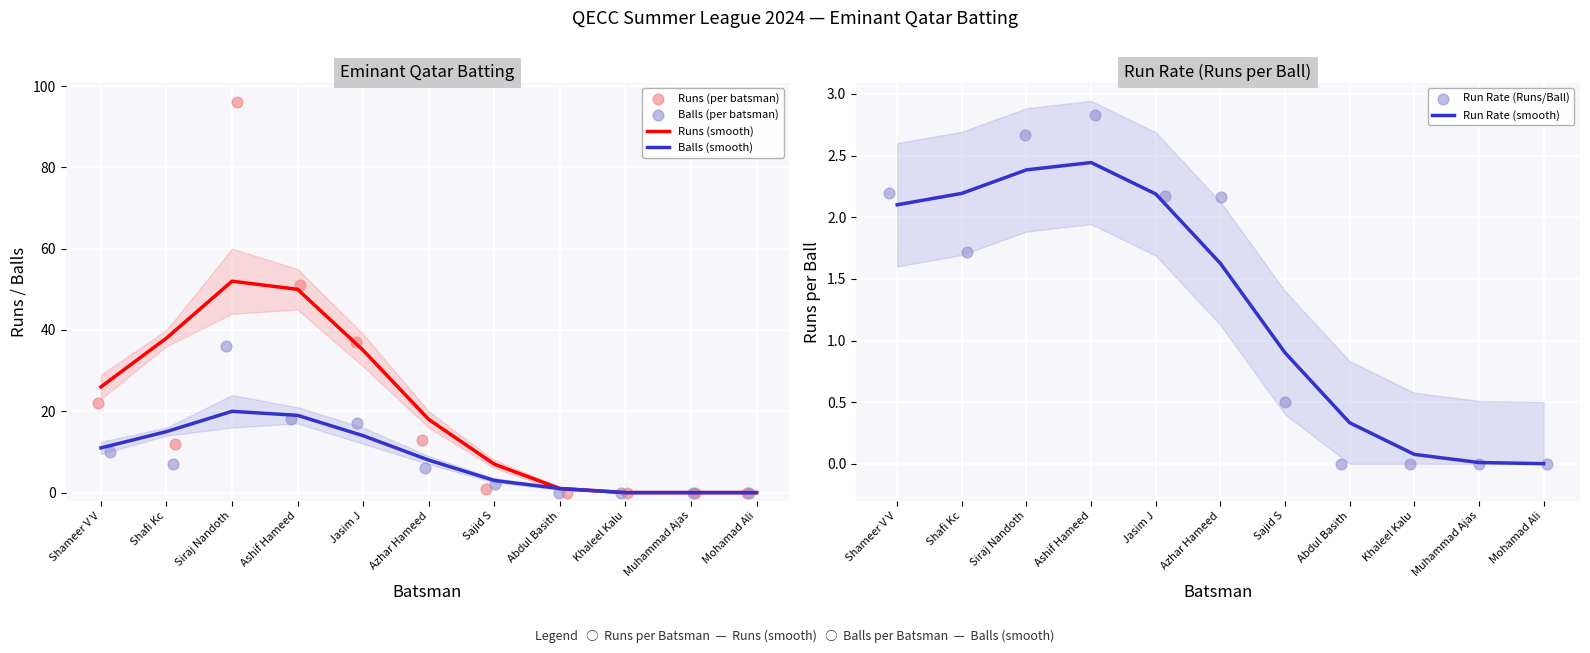

Which series has the largest Y range (max minus min)?

Runs (per batsman)